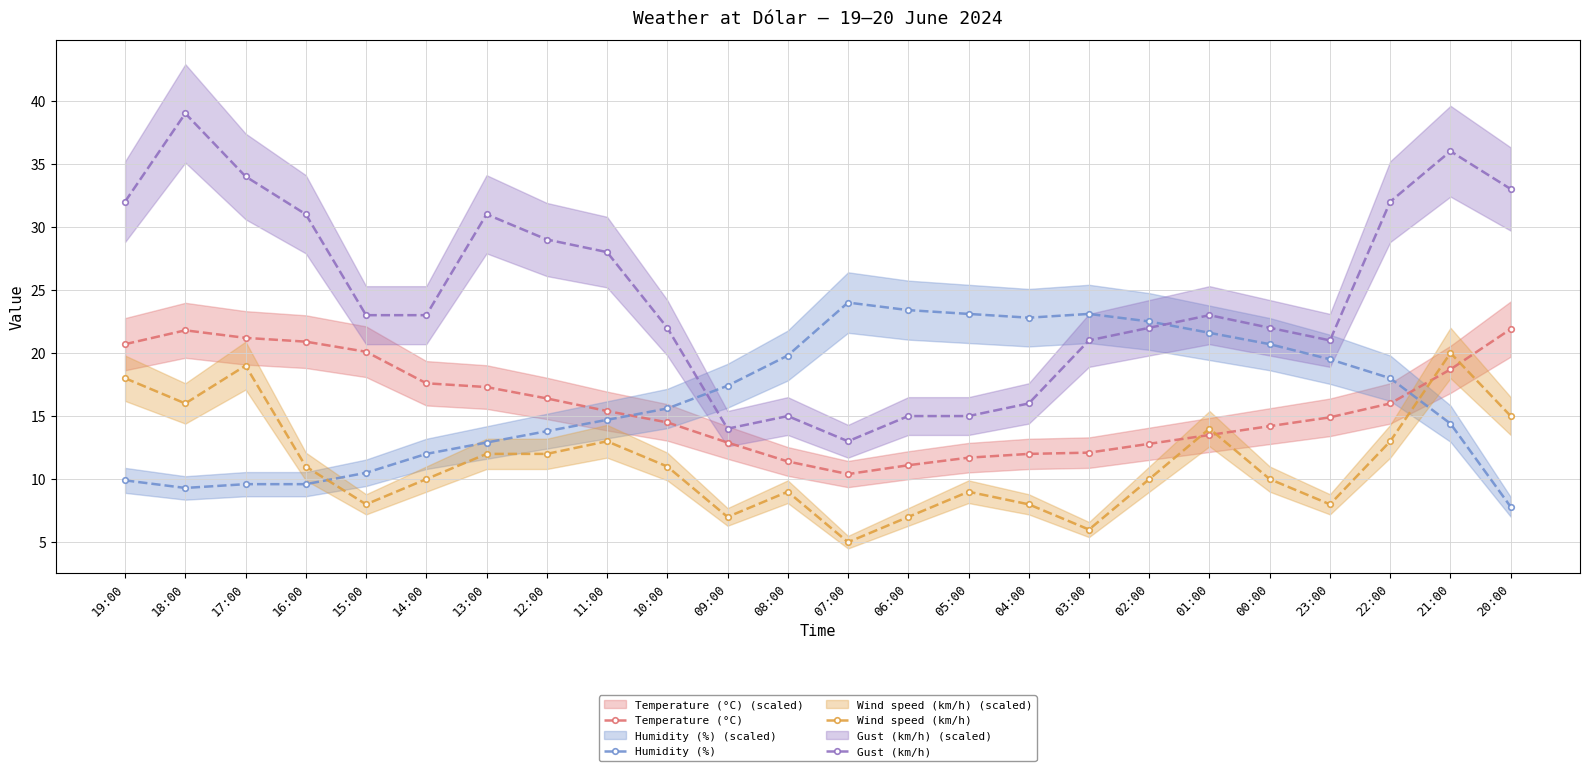

Reading right to left, extract all data points from this chart.

Temperature (°C): 21.9	18.7	16.0	14.9	14.2	13.5	12.8	12.1	12.0	11.7	11.1	10.4	11.4	12.9	14.5	15.4	16.4	17.3	17.6	20.1	20.9	21.2	21.8	20.7
Humidity (%): 7.8	14.4	18.0	19.5	20.7	21.6	22.5	23.1	22.8	23.1	23.4	24.0	19.8	17.4	15.6	14.7	13.8	12.9	12.0	10.5	9.6	9.6	9.3	9.9
Wind speed (km/h): 15.0	20.0	13.0	8.0	10.0	14.0	10.0	6.0	8.0	9.0	7.0	5.0	9.0	7.0	11.0	13.0	12.0	12.0	10.0	8.0	11.0	19.0	16.0	18.0
Gust (km/h): 33.0	36.0	32.0	21.0	22.0	23.0	22.0	21.0	16.0	15.0	15.0	13.0	15.0	14.0	22.0	28.0	29.0	31.0	23.0	23.0	31.0	34.0	39.0	32.0